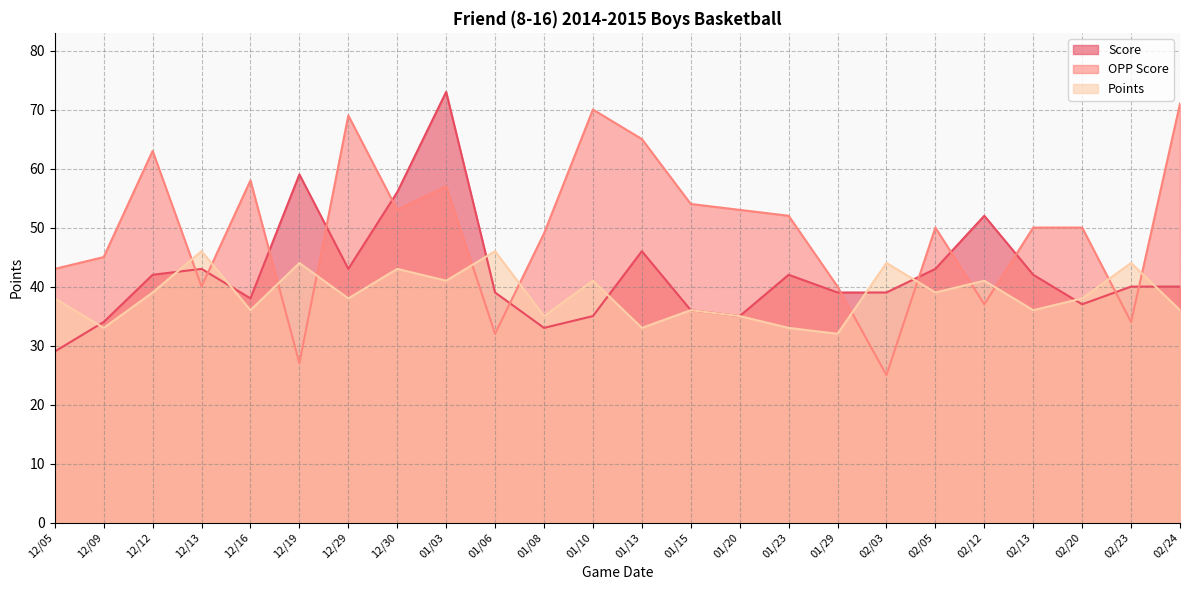

Between 12/09 and 12/19, which is larger?

12/19